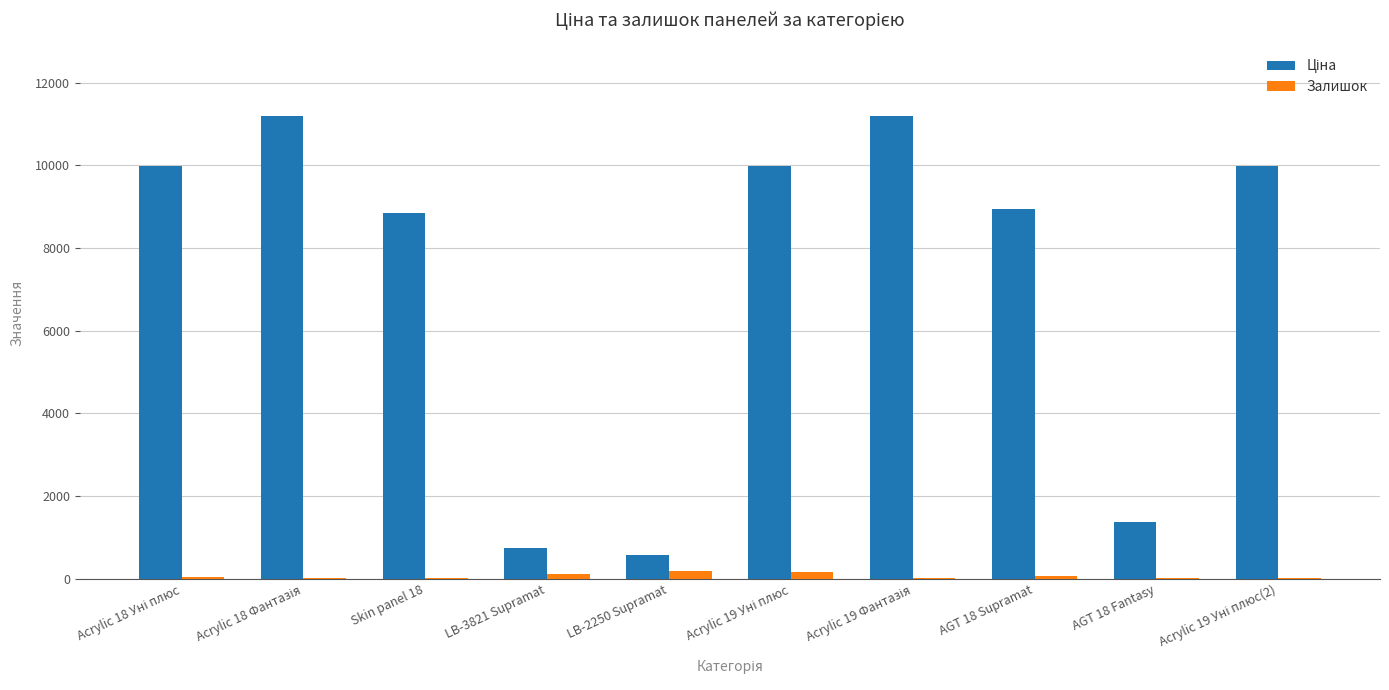

Count the number of data series in this chart.

2